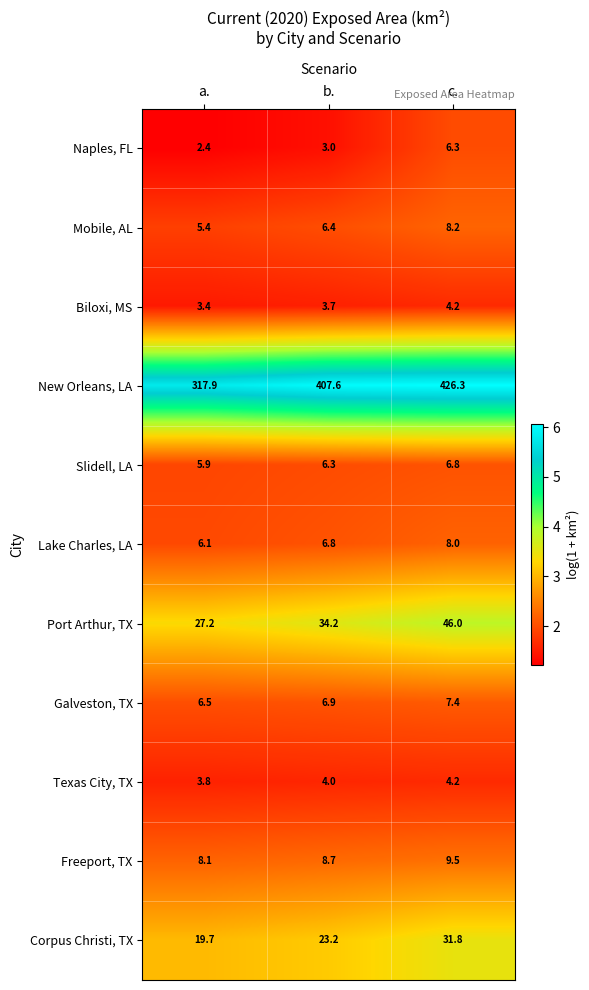

True or false: Port Arthur, TX has a value of 46.0 at c..

True